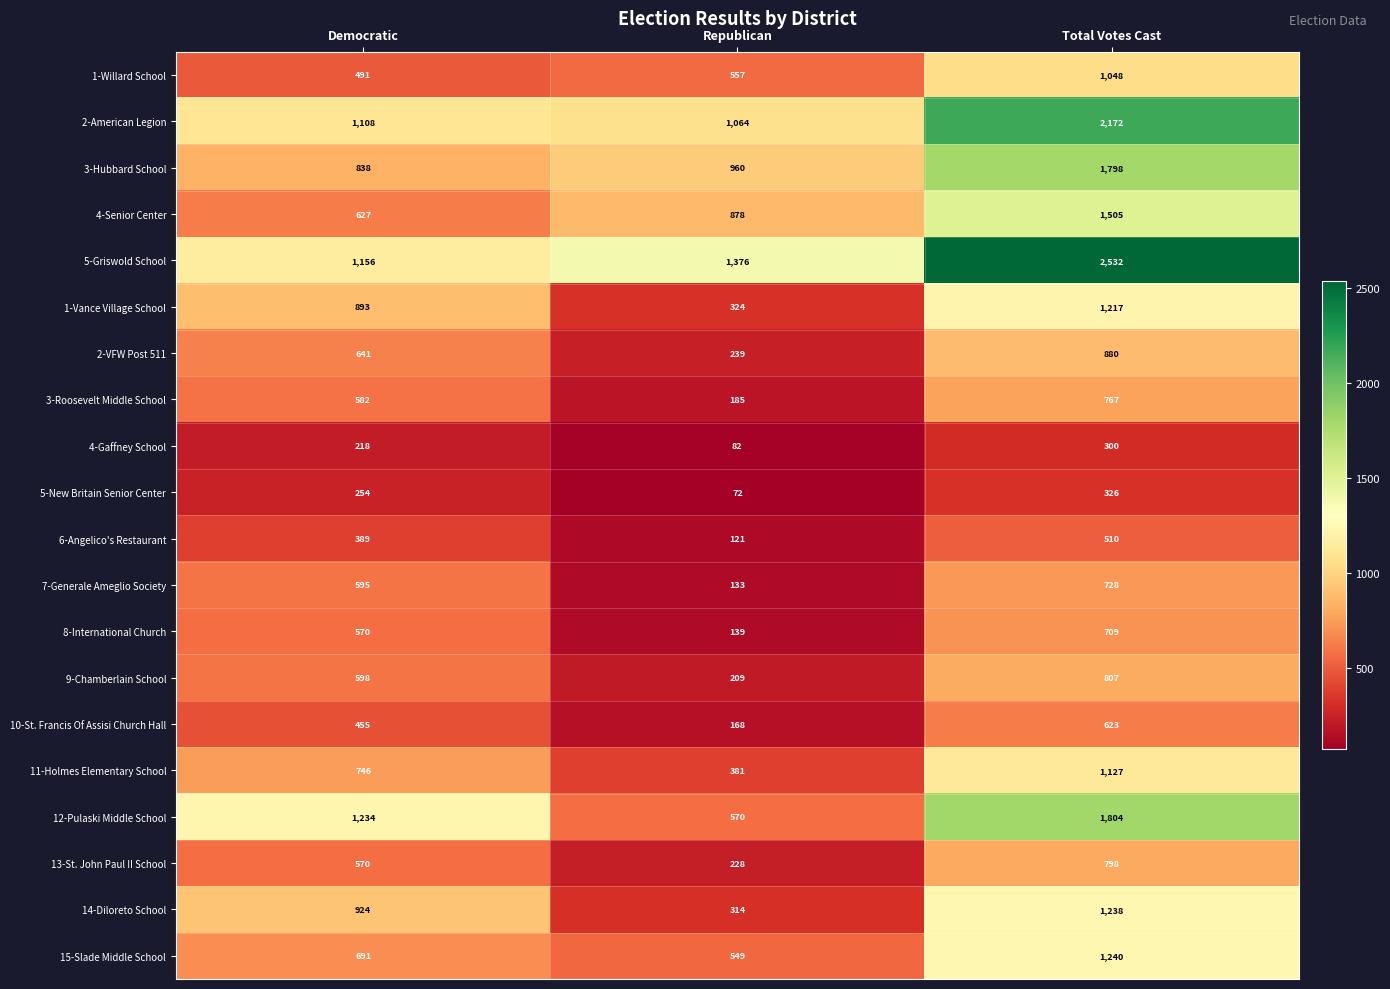

How many distinct data groups are displayed?

20